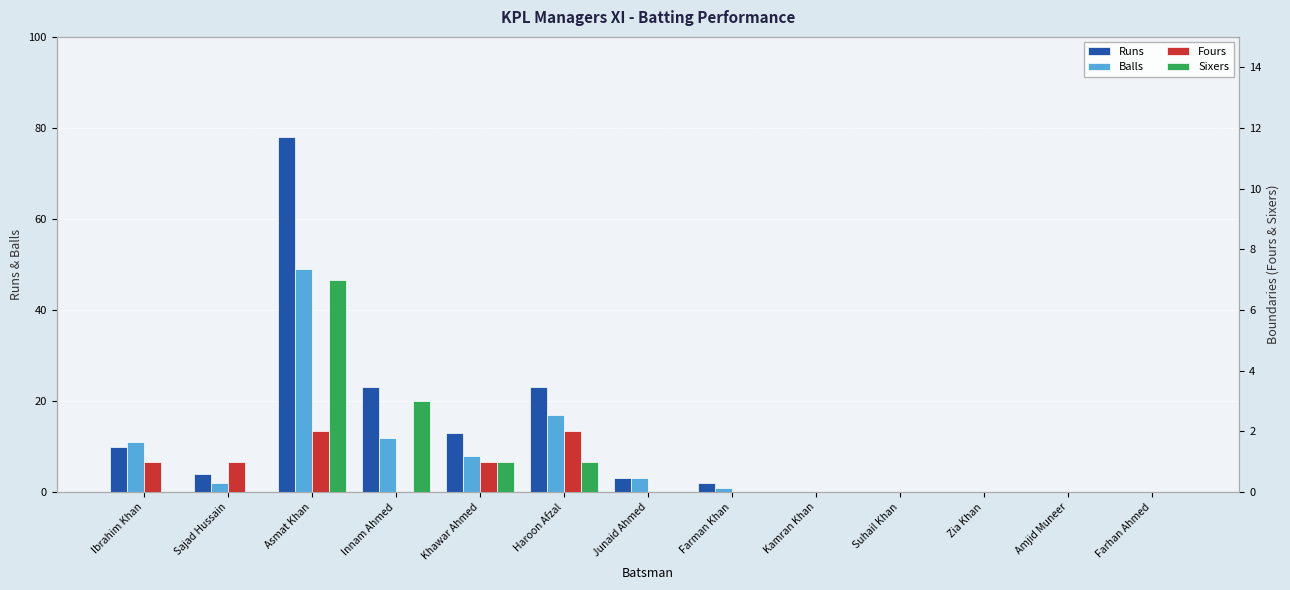

What is the label of the 7th bar from the left?

Junaid Ahmed